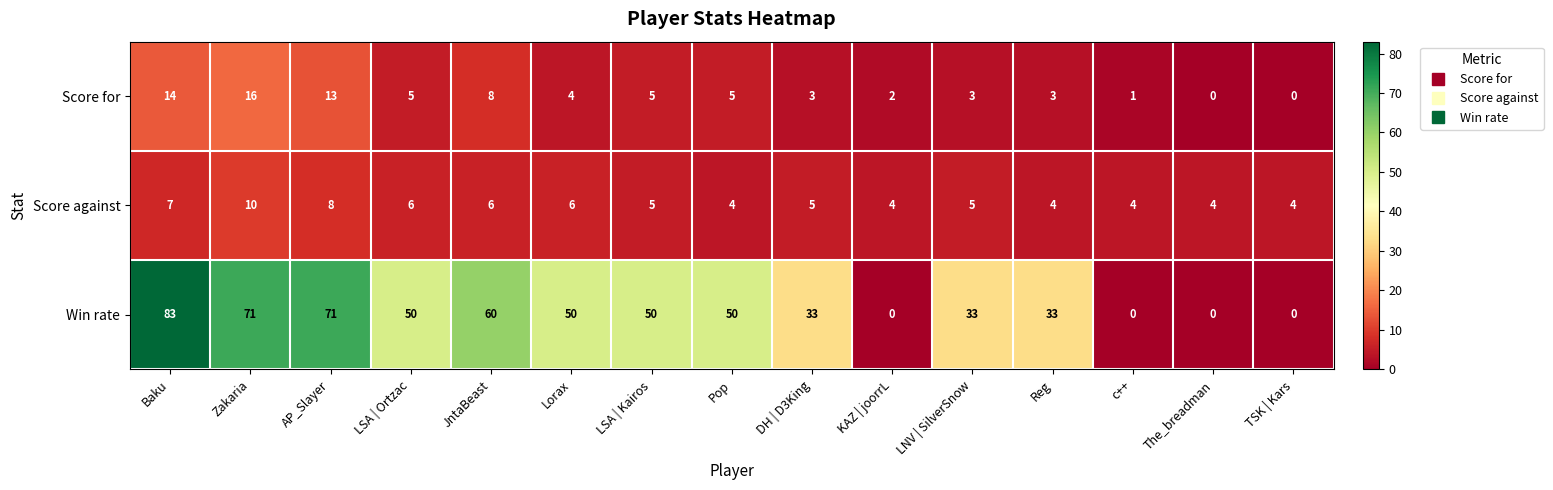

Which series changed the most between Lorax and LNV | SilverSnow?

Win rate